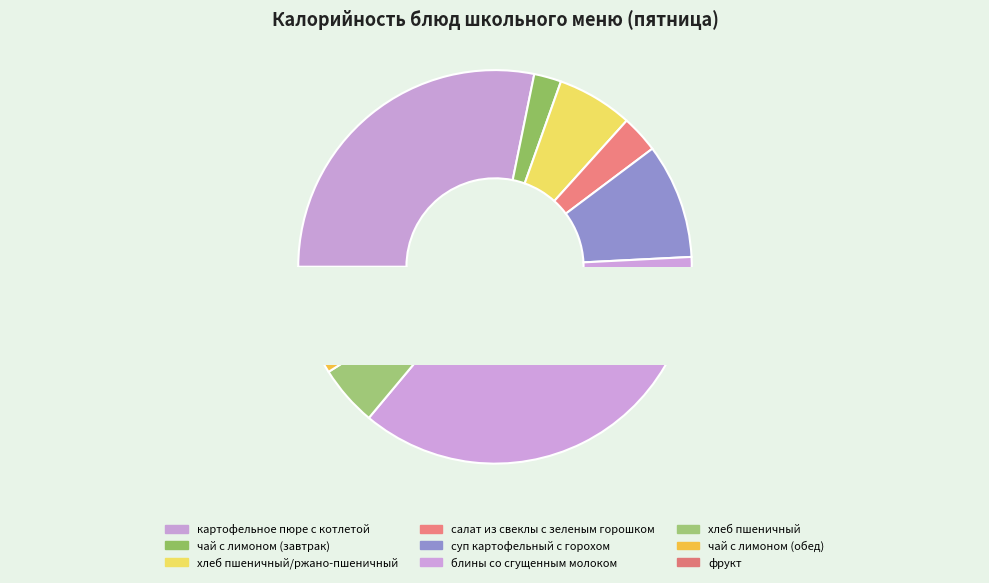

To the nearest percent, what percentage of the pie is картофельное пюре с котлетой?

28%